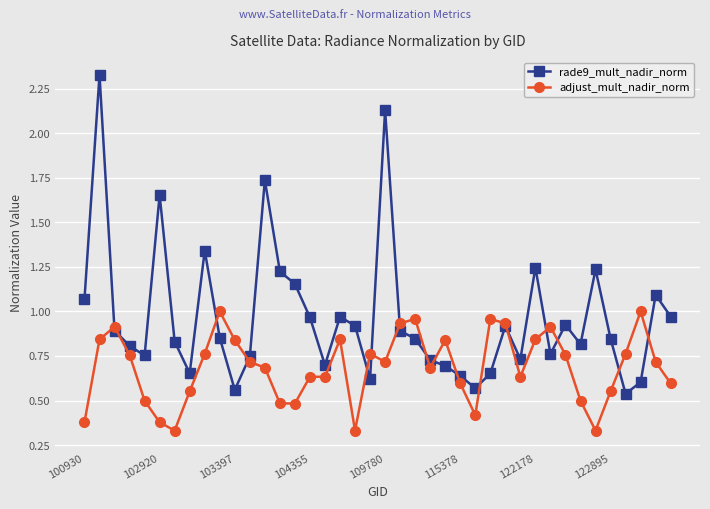

True or false: adjust_mult_nadir_norm has more than 1 points higher than both neighbors.

True